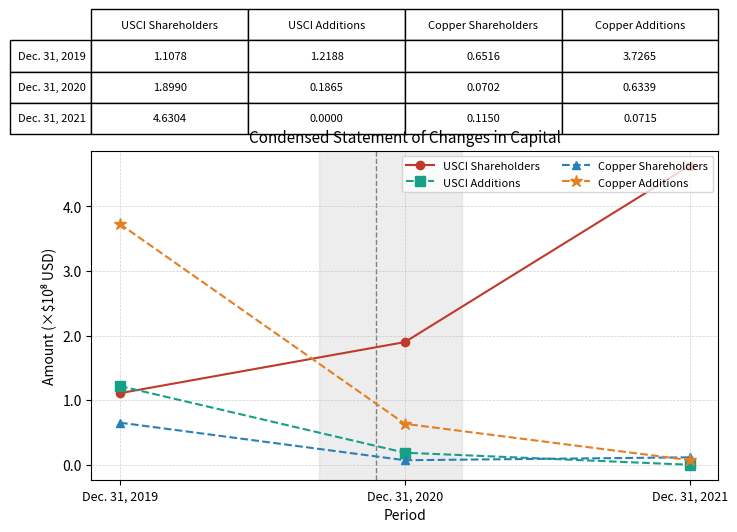

At Dec. 31, 2020, list the series in order from largest to smallest.

USCI Shareholders, Copper Additions, USCI Additions, Copper Shareholders